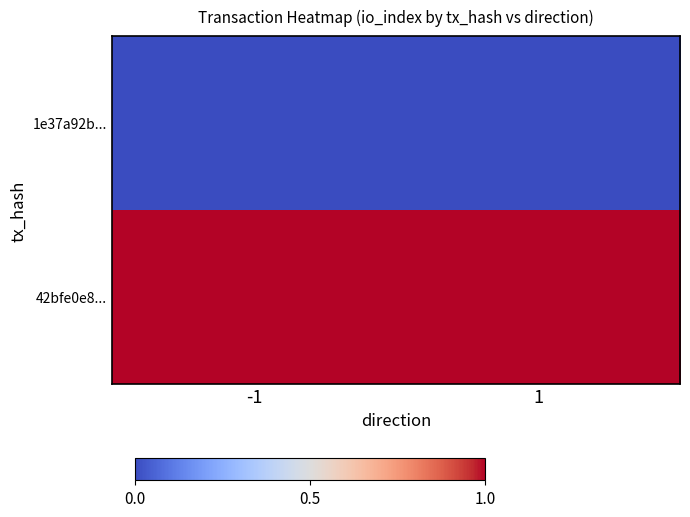

Which has a higher value, -1 or 1?

-1